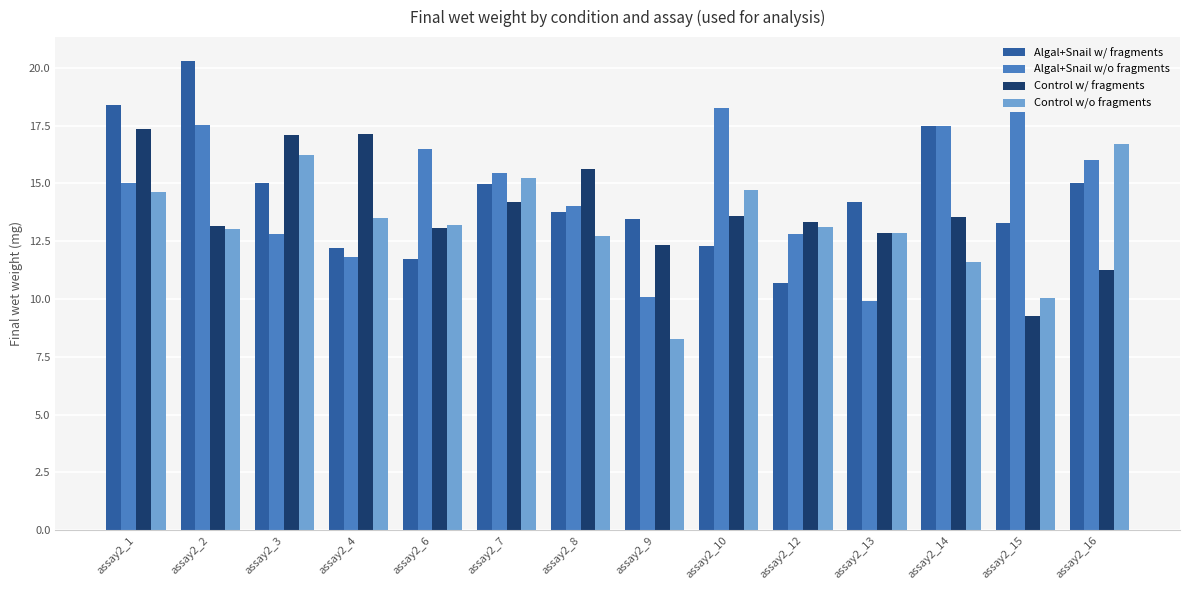

At assay2_1, list the series in order from smallest to largest.

Control w/o fragments, Algal+Snail w/o fragments, Control w/ fragments, Algal+Snail w/ fragments